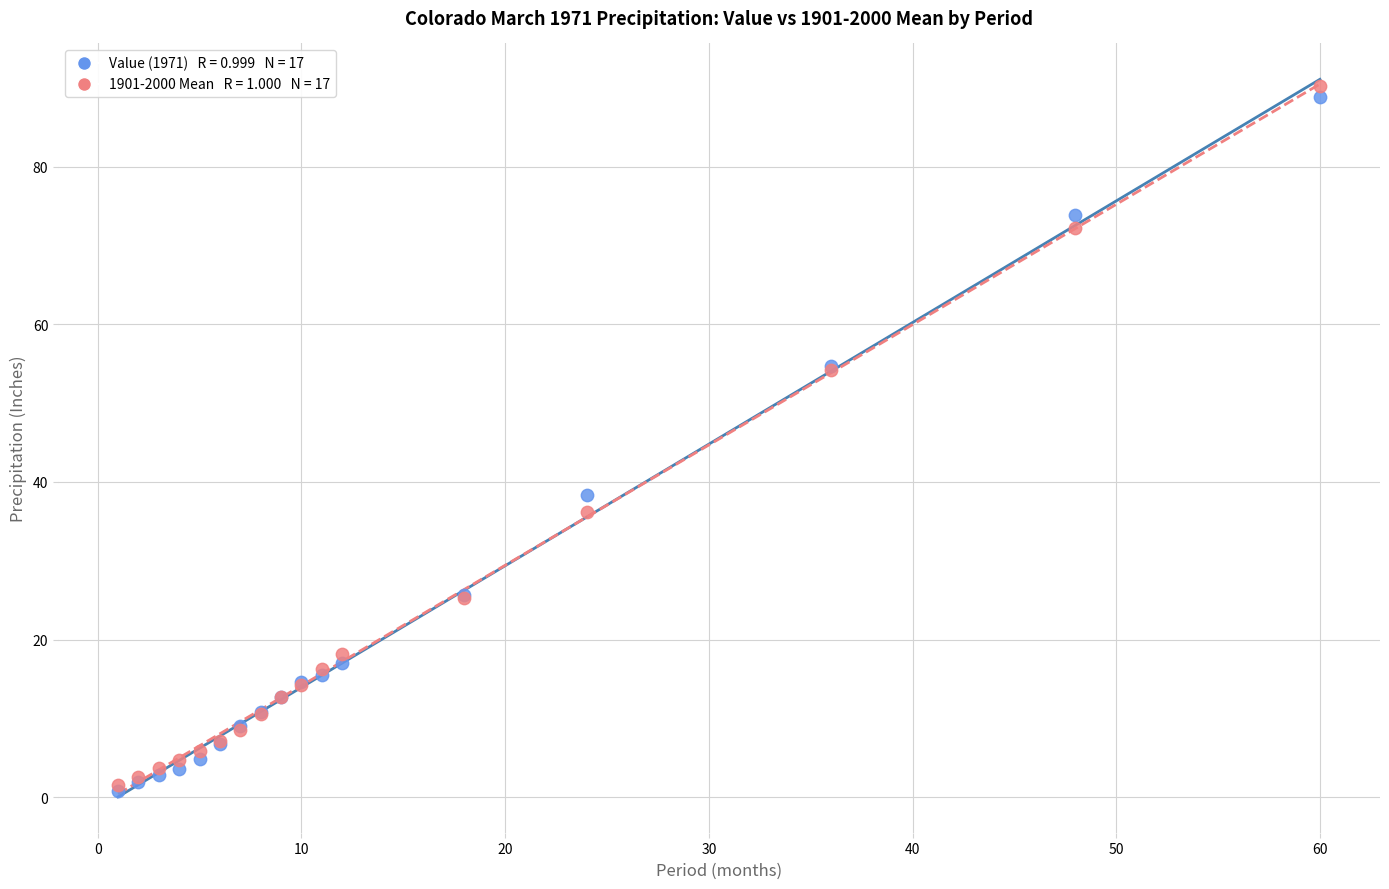

Across all series, what Y value is closest to 45?

38.3